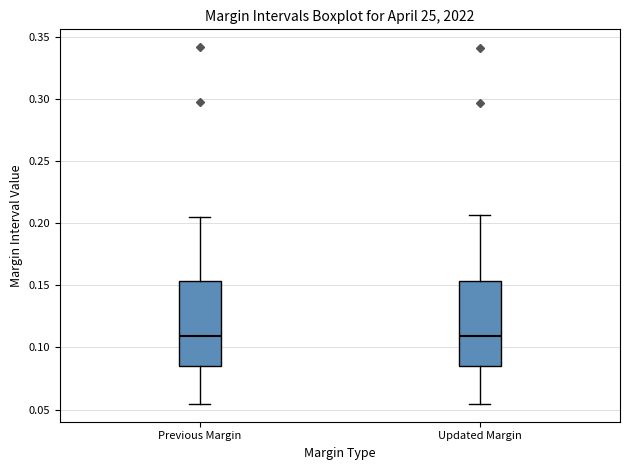

Where does the lower whisker of the box for Updated Margin end on the y-axis? The values are not printed on the chart, so give them approximately, as read against the axis.

0.055